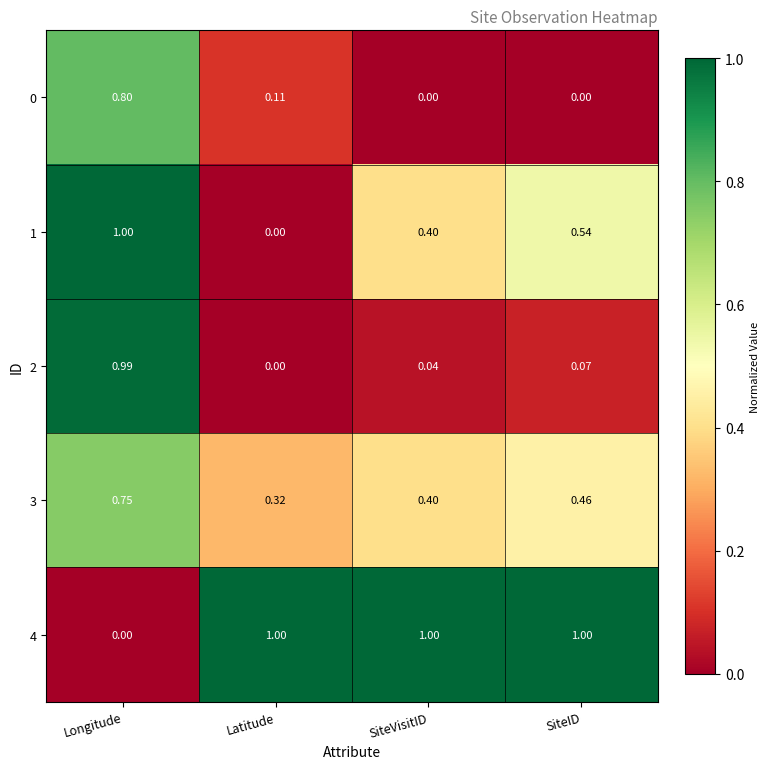

Is the value of 2 at Longitude greater than the value of 3 at SiteID?

Yes